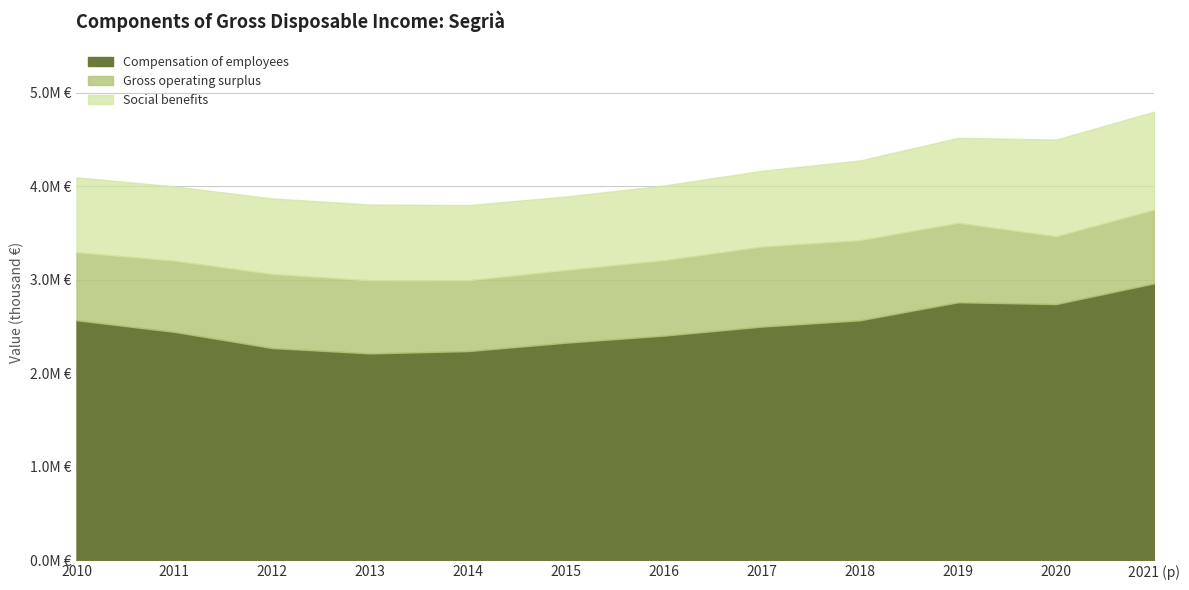

What are all the series names shown in the legend?

Compensation of employees, Gross operating surplus, Social benefits